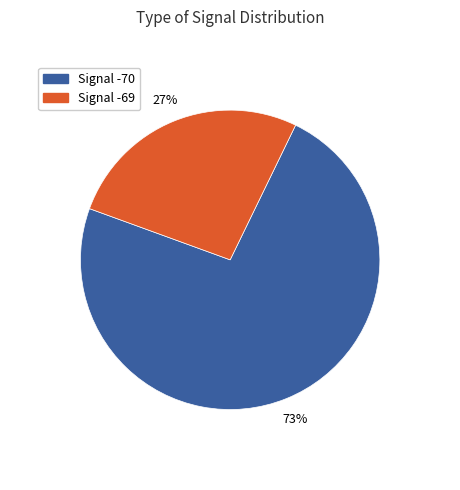

Is there a majority slice in this chart?

Yes